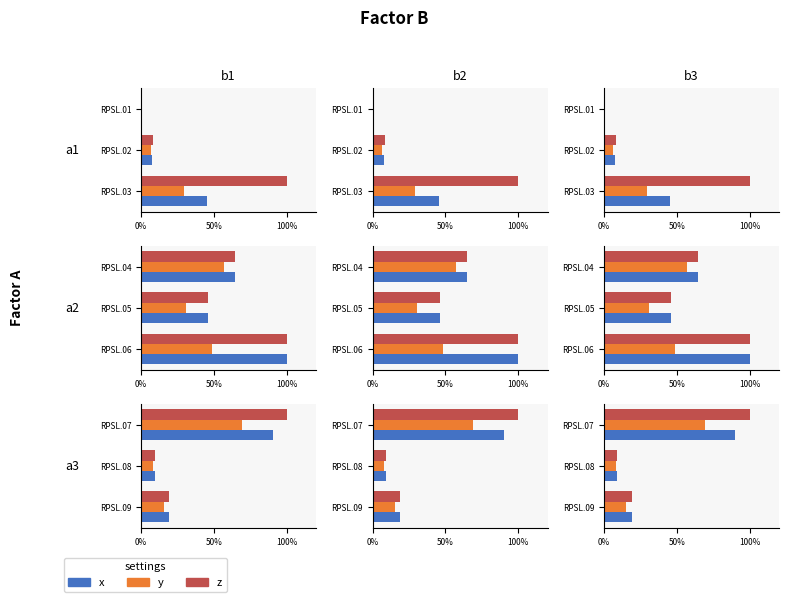

Read the z value at RPSL.08.

9.3